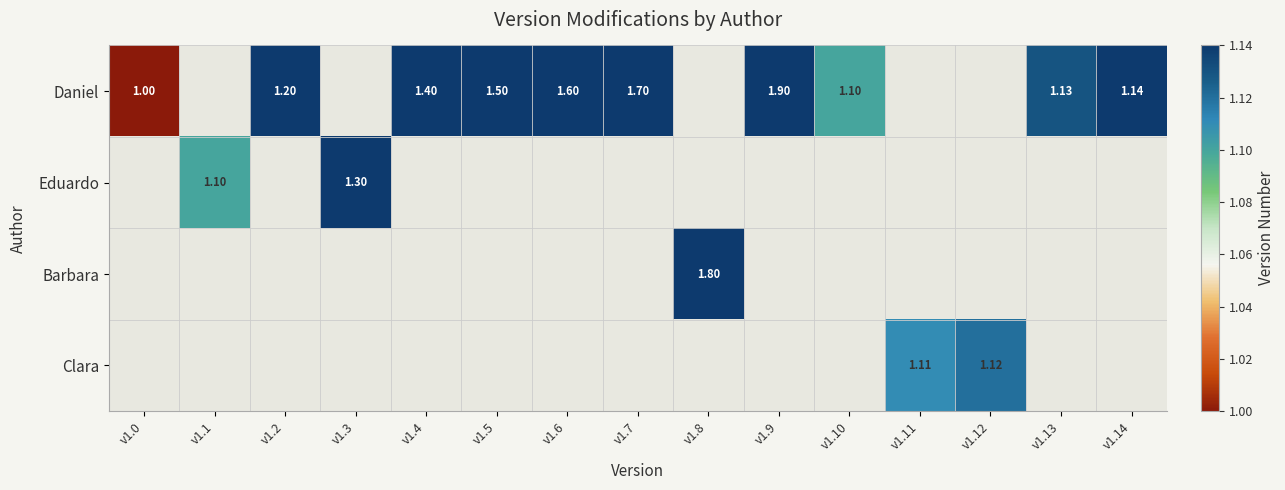

Which series has the widest spread of values?

Daniel